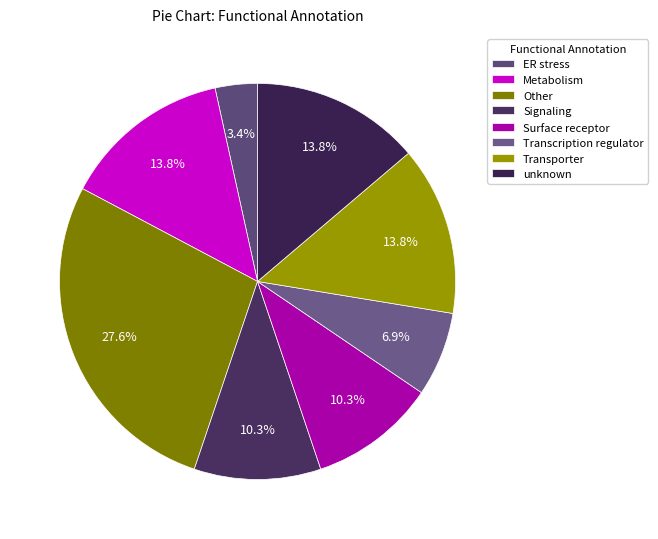

To the nearest percent, what percentage of the pie is Transcription regulator?

7%